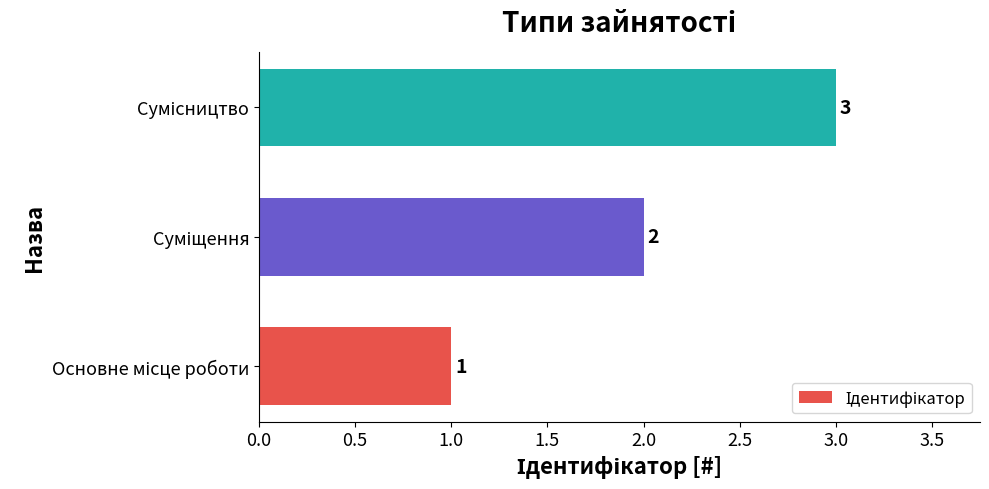

What is the maximum value shown in the chart?

3